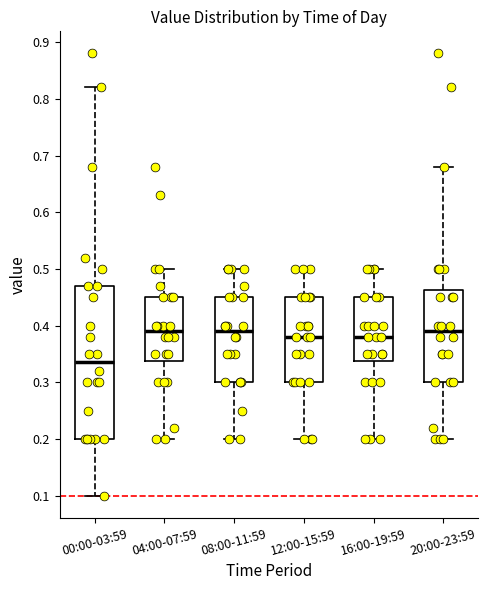

Reading left to right, transcribe this box plot: for each box, give where its median line is, the range the box spans, and where its two whiskers end, as read against the y-axis. The values are not printed on the chart, so give them approximately, as read against the axis.

00:00-03:59: median 0.34, box 0.20 to 0.47, whiskers 0.10 to 0.82
04:00-07:59: median 0.39, box 0.34 to 0.45, whiskers 0.20 to 0.50
08:00-11:59: median 0.39, box 0.30 to 0.45, whiskers 0.20 to 0.50
12:00-15:59: median 0.38, box 0.30 to 0.45, whiskers 0.20 to 0.50
16:00-19:59: median 0.38, box 0.34 to 0.45, whiskers 0.20 to 0.50
20:00-23:59: median 0.39, box 0.30 to 0.46, whiskers 0.20 to 0.68